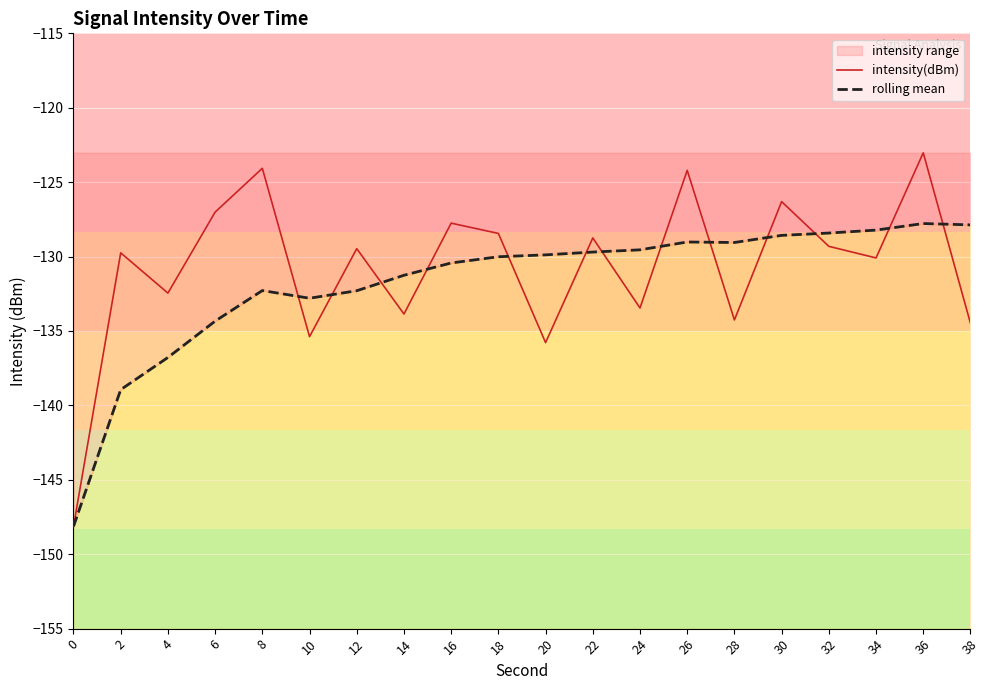

Rank the series at 38 from lowest to highest value.

intensity(dBm), rolling mean